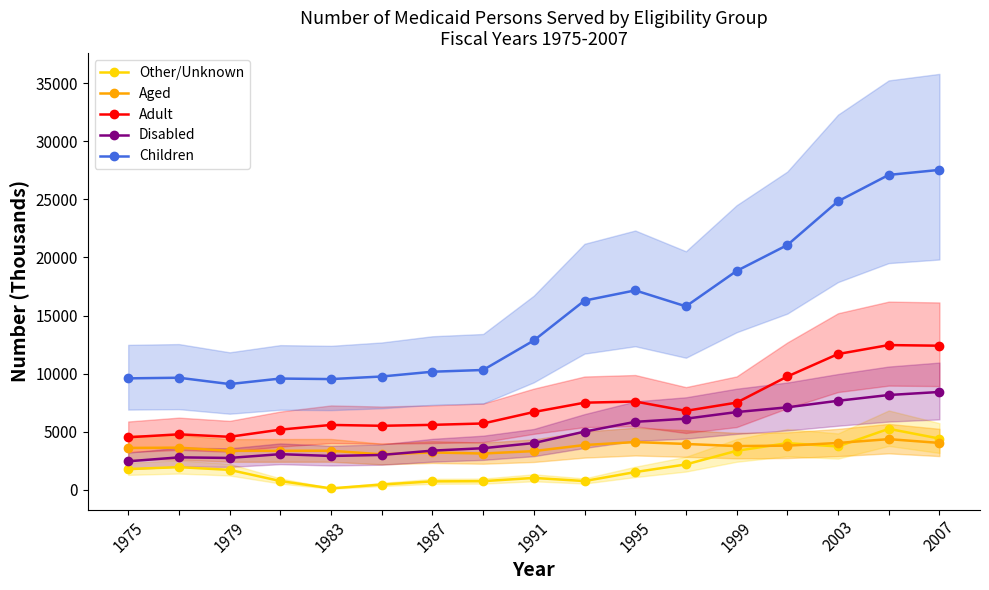

True or false: Adult has more than 2 points higher than both neighbors.

True